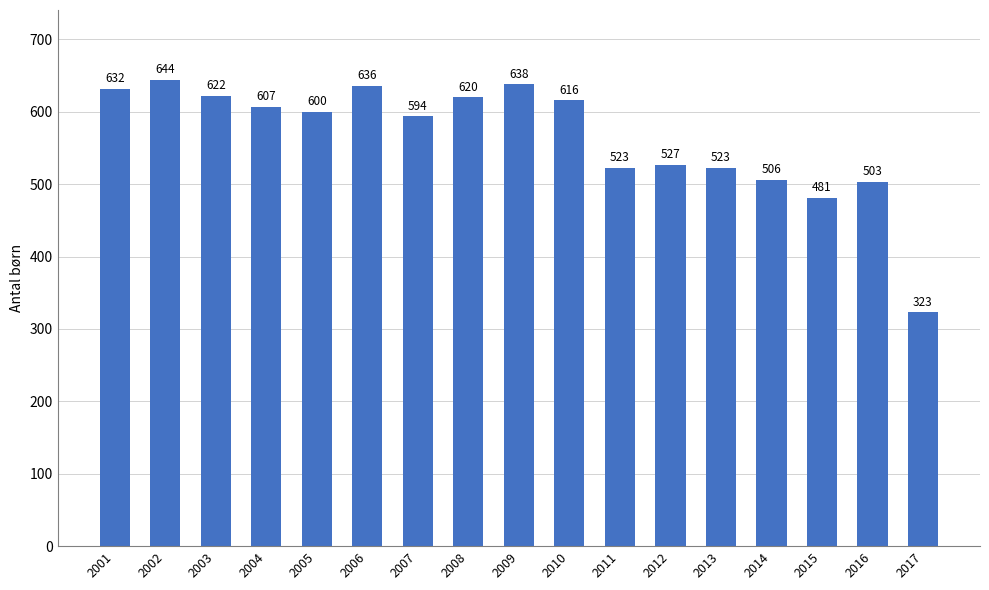

Where is the data nearest to the value 483?

2015